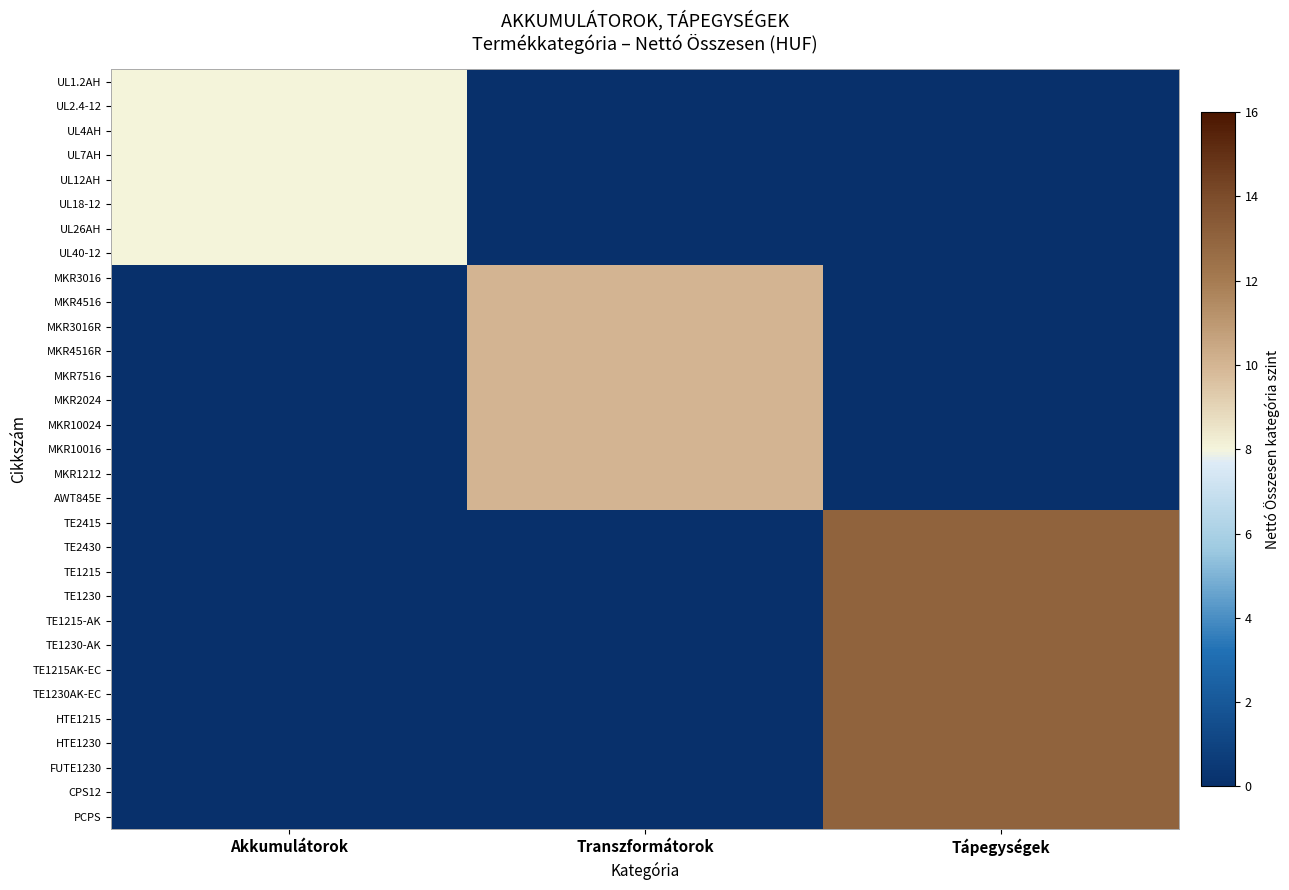

Between Transzformátorok and Tápegységek, which is larger?

Transzformátorok